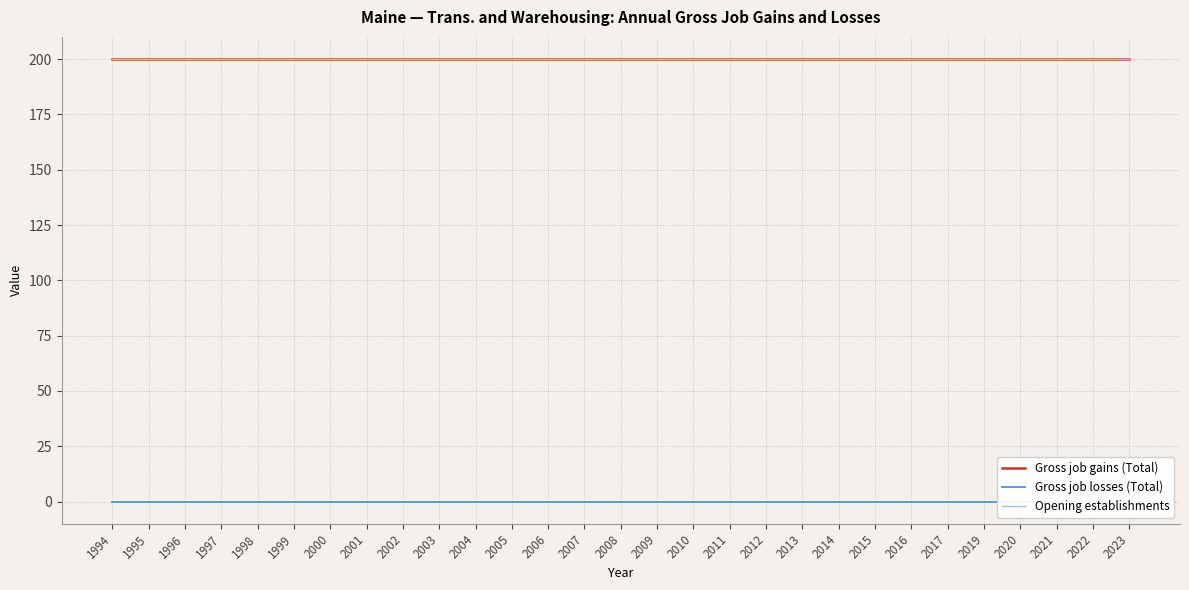

Rank the categories by Gross job gains (Total) value from highest to lowest.

1994, 1995, 1996, 1997, 1998, 1999, 2000, 2001, 2002, 2003, 2004, 2005, 2006, 2007, 2008, 2009, 2010, 2011, 2012, 2013, 2014, 2015, 2016, 2017, 2019, 2020, 2021, 2022, 2023